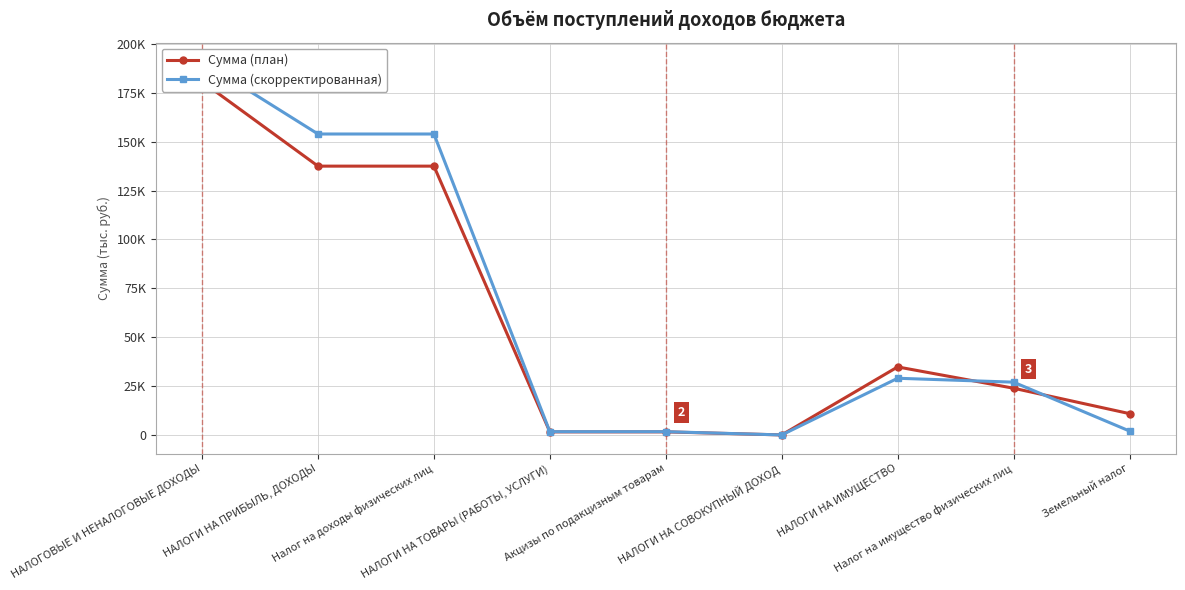

How many lines are shown in the chart?

2